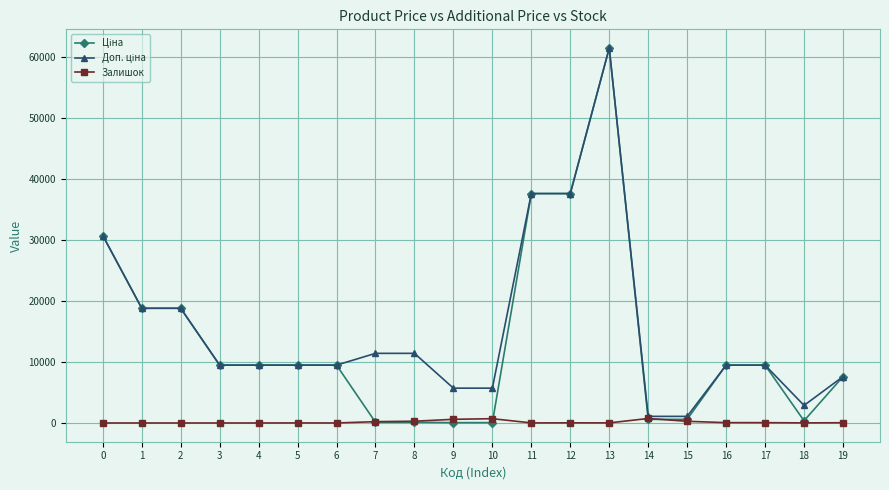

What is the total value across all series at 6?

18960.1